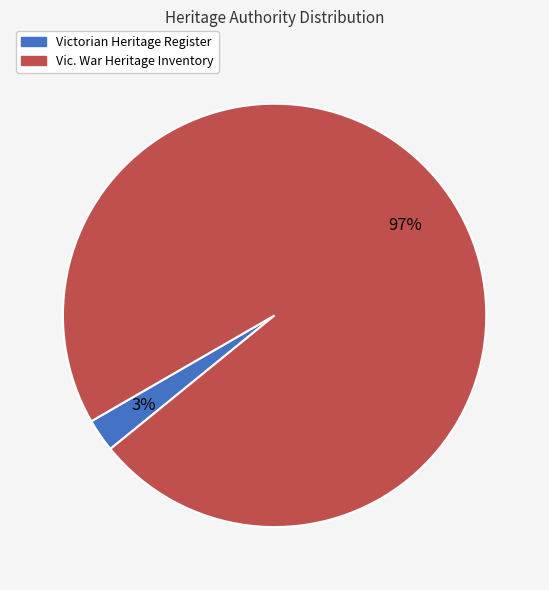

Rank the categories by value from highest to lowest.

Vic. War Heritage Inventory, Victorian Heritage Register